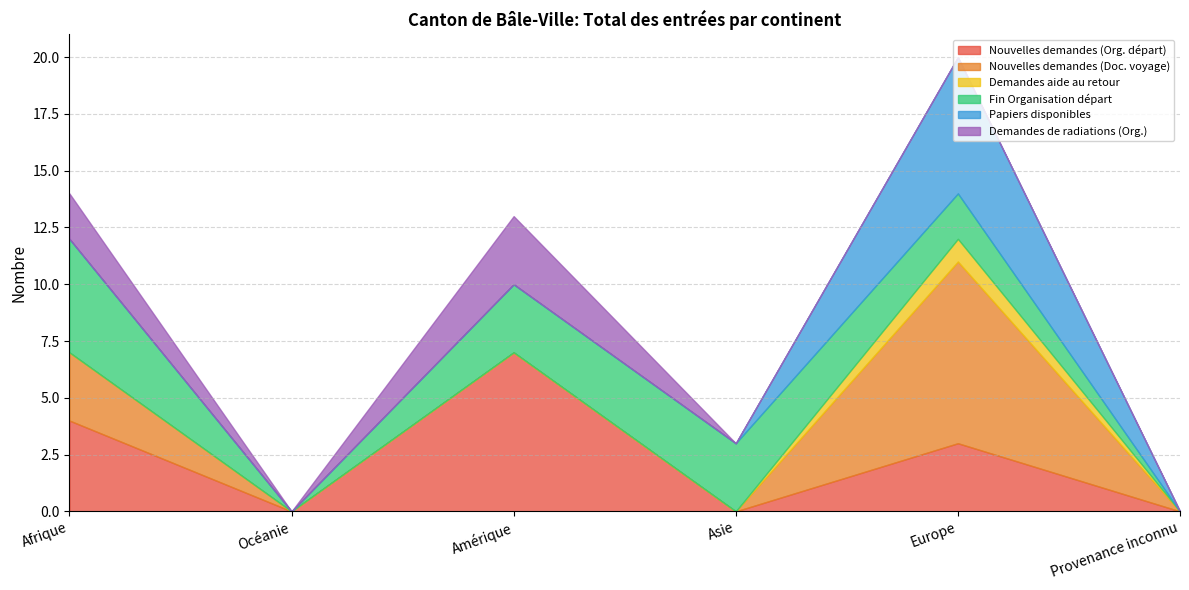

What position from the left is Océanie?

2